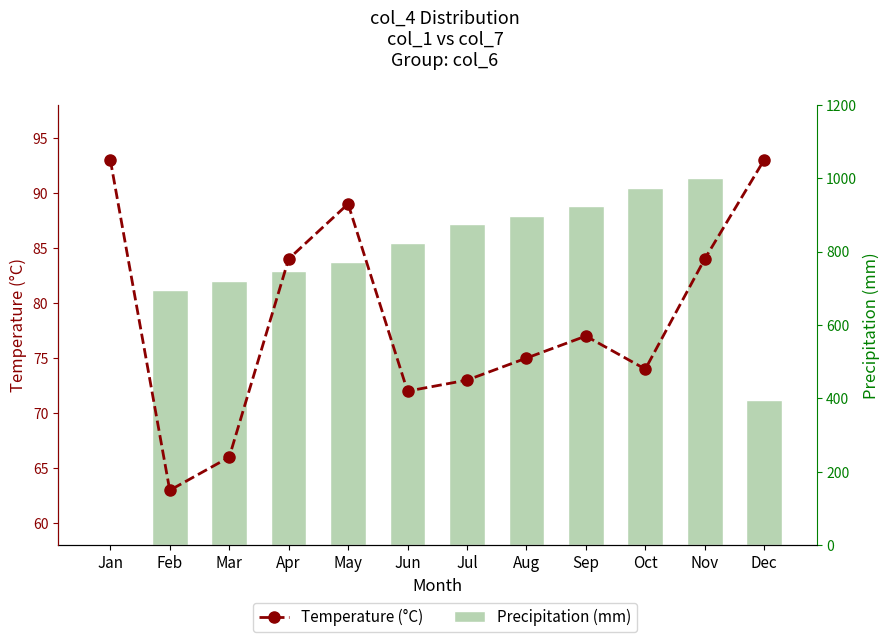

Which series has the largest total across all categories?

Precipitation (mm)